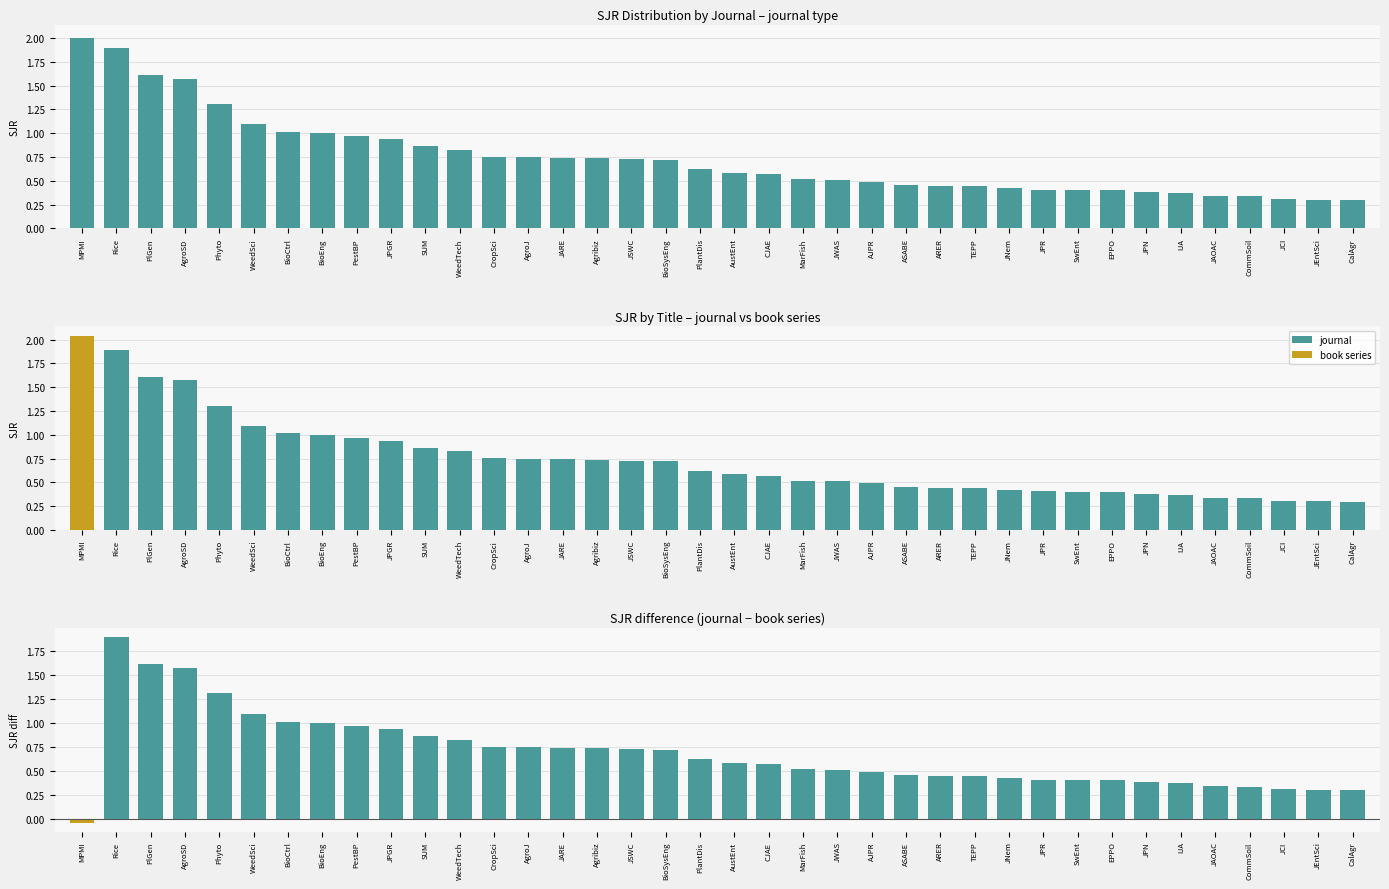

What position from the right is JPR?

10